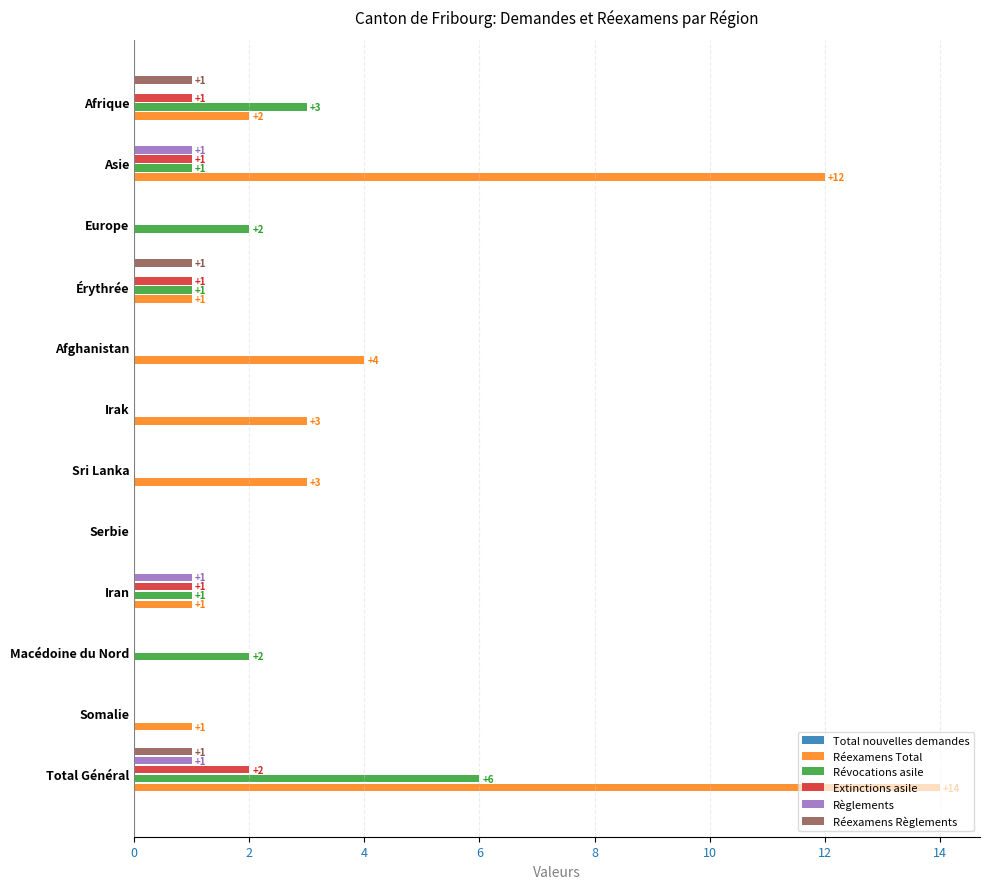

At which label does Extinctions asile reach its peak?

Total Général